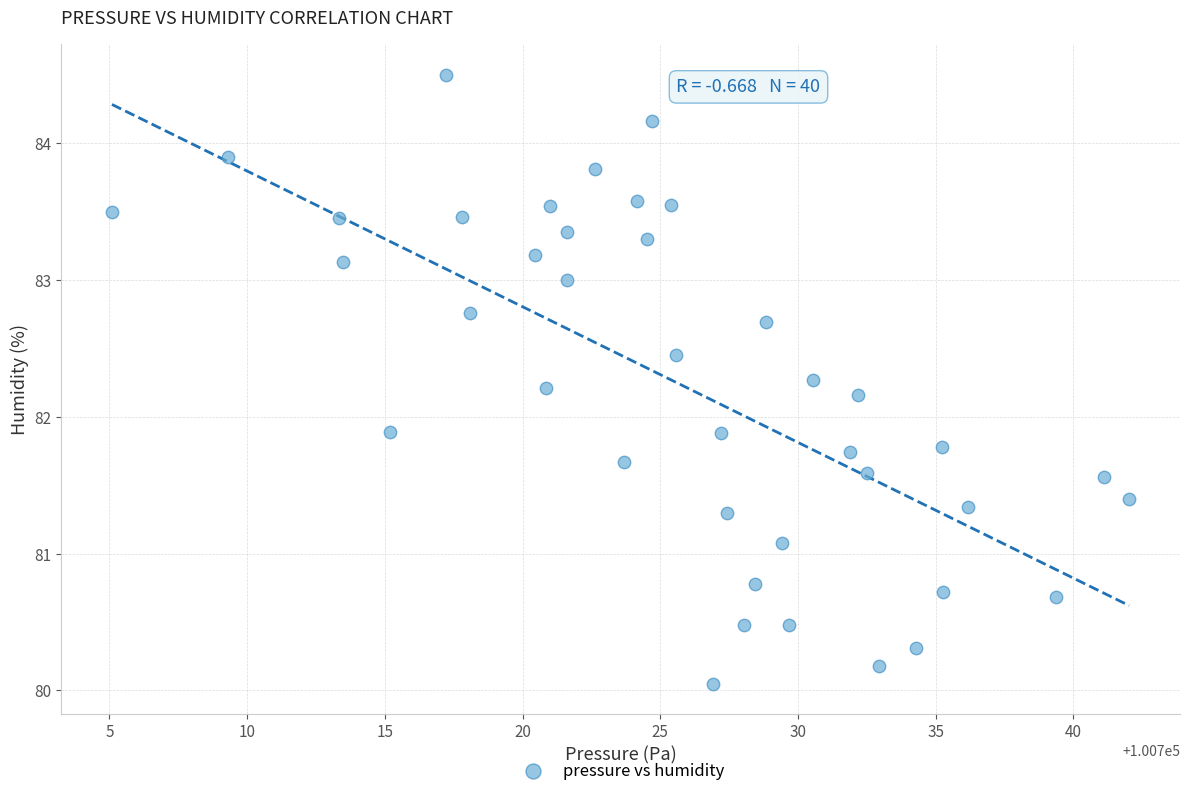

What is the range of X values (max minus min)?

36.9